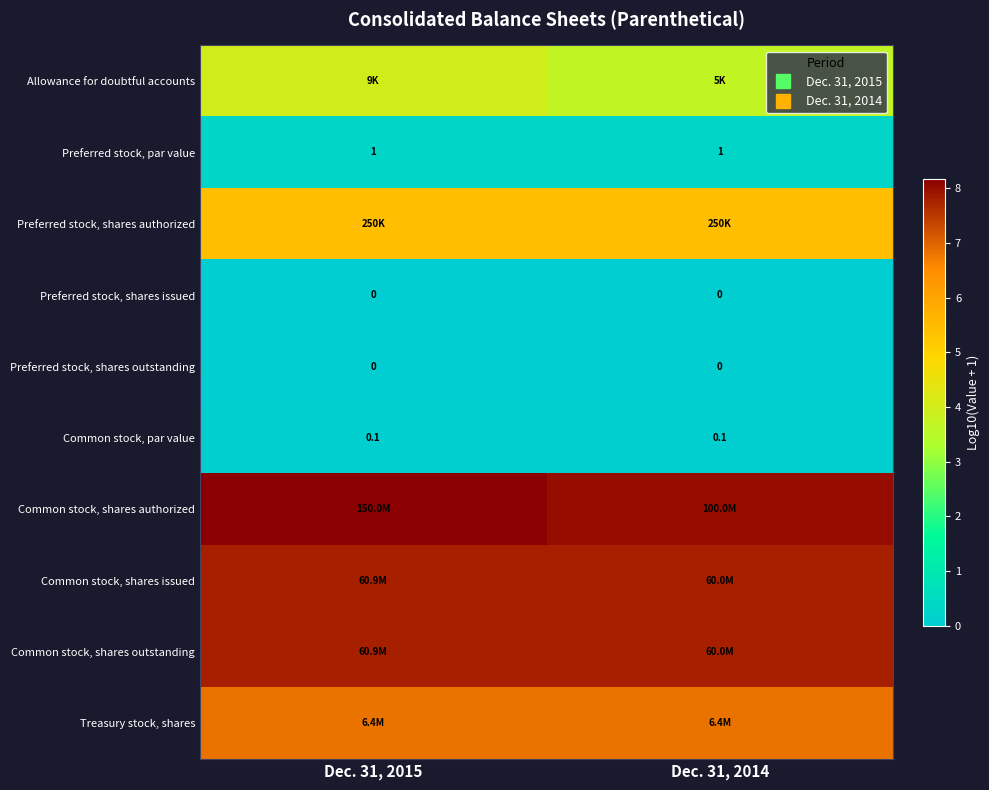

Is the value of row_1 at Dec. 31, 2015 greater than the value of row_4 at Dec. 31, 2014?

Yes